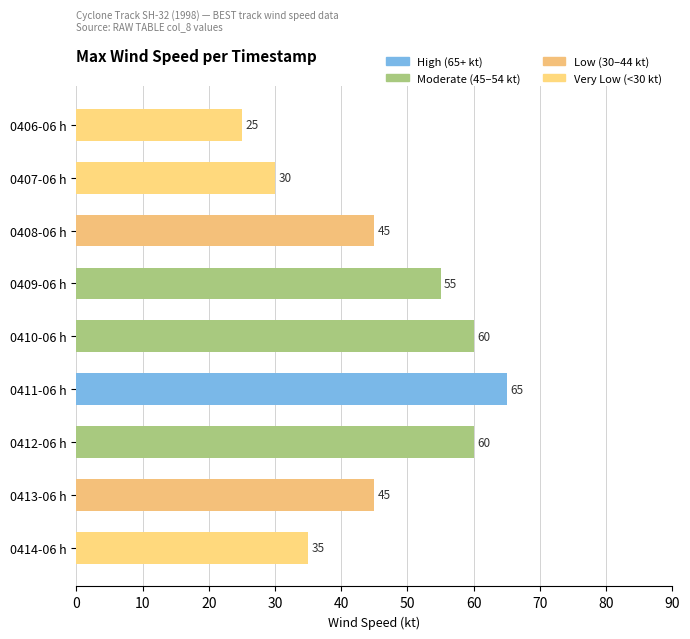

What is the value of the 8th bar from the top?

45